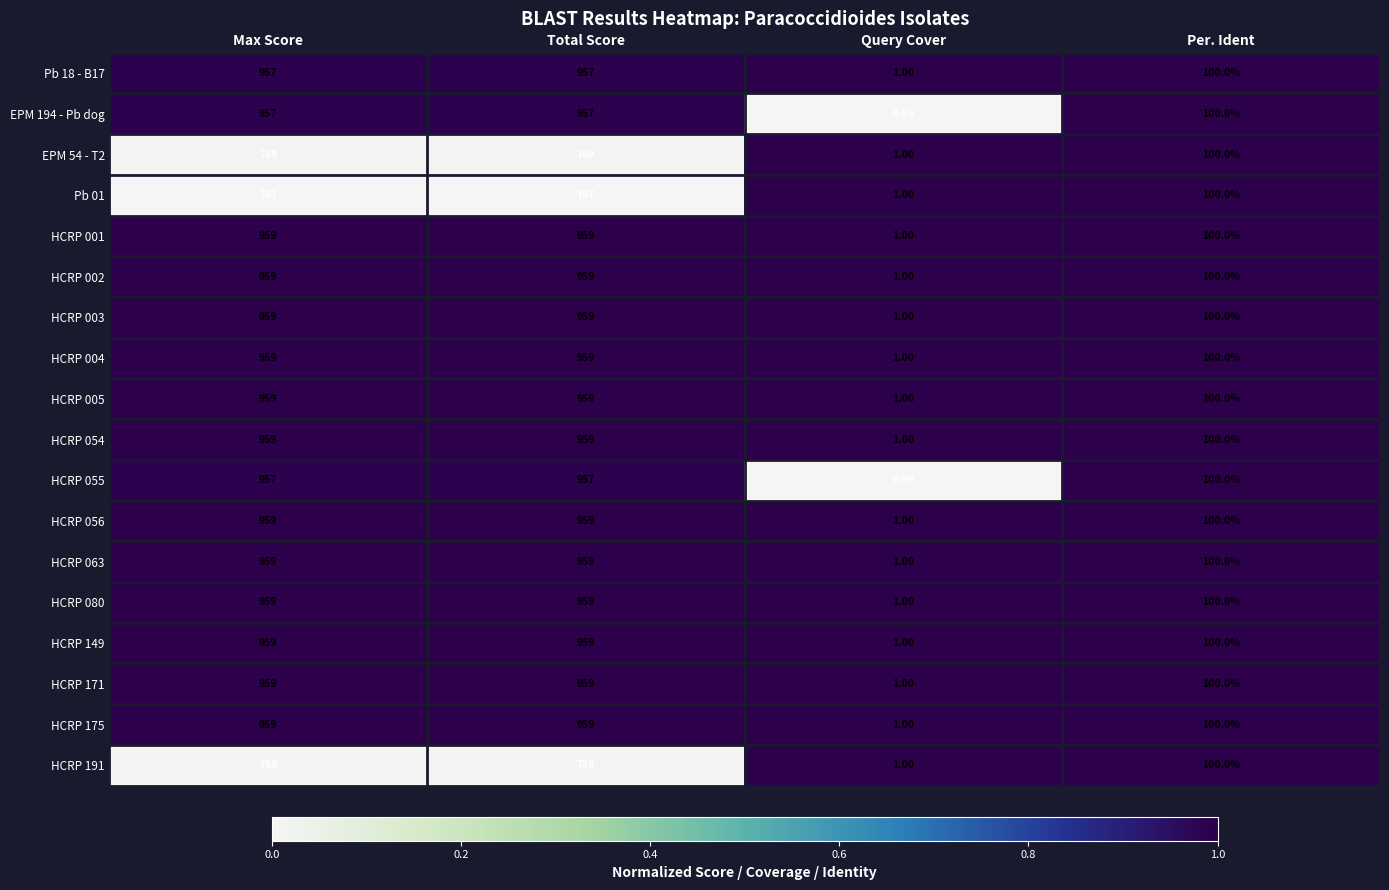

At which category does the chart reach its minimum across all series?

Query Cover